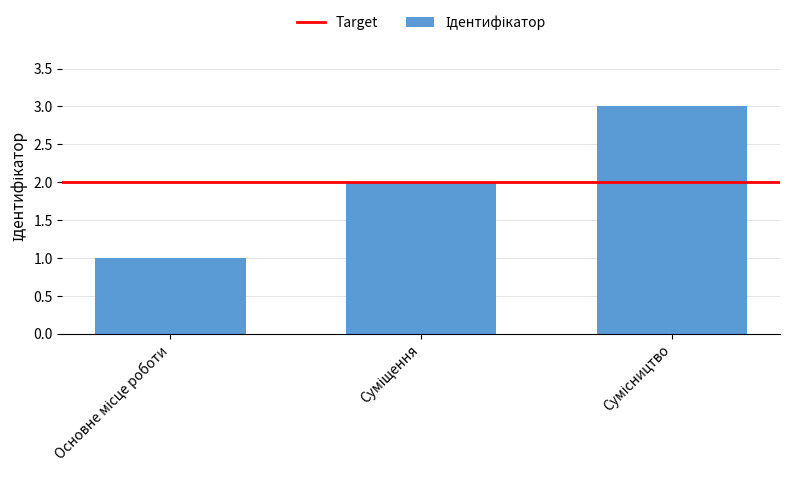

What is the greatest value displayed?

3